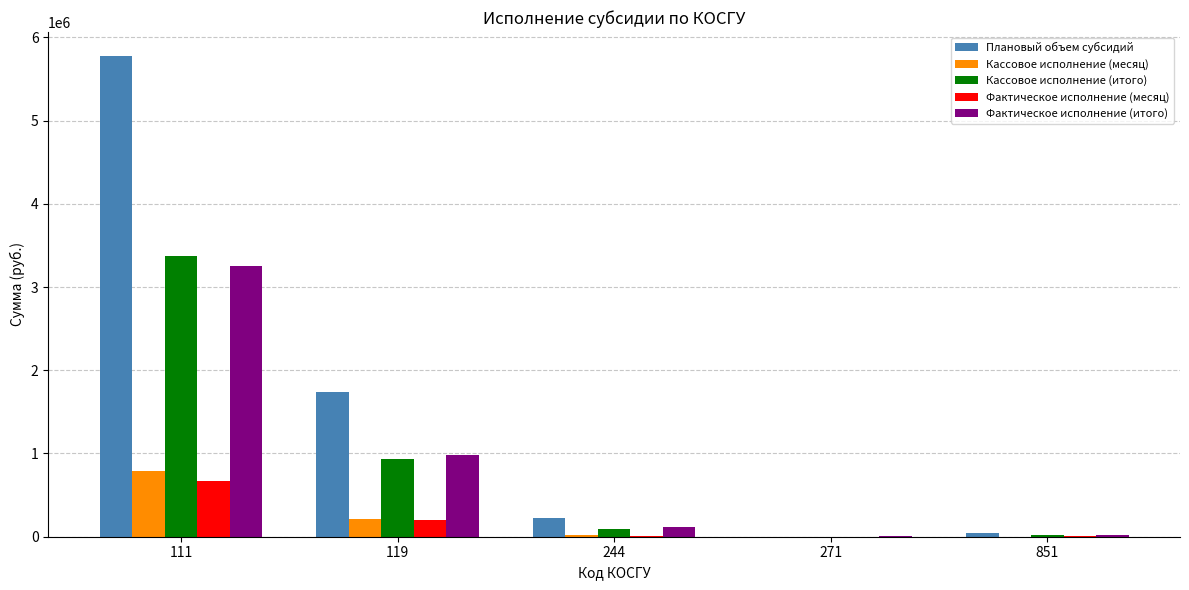

At which label is Фактическое исполнение (итого) closest to 1629378?

119